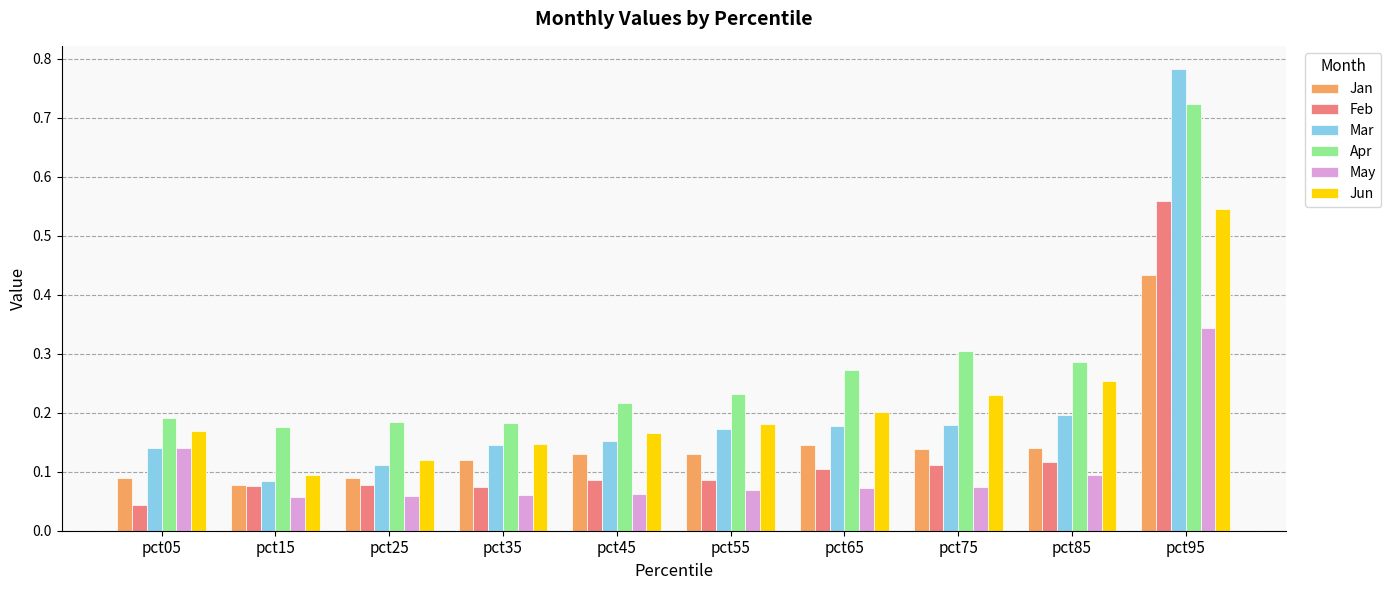

Between pct15 and pct45, which series saw the biggest shift?

Jun